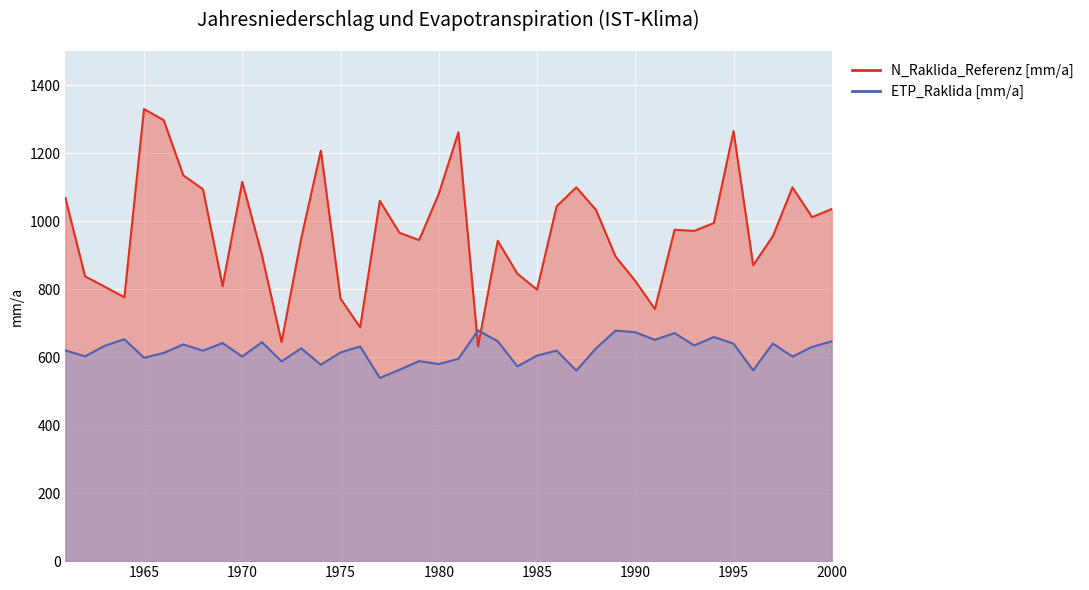

Which series has the largest total across all categories?

N_Raklida_Referenz [mm/a]